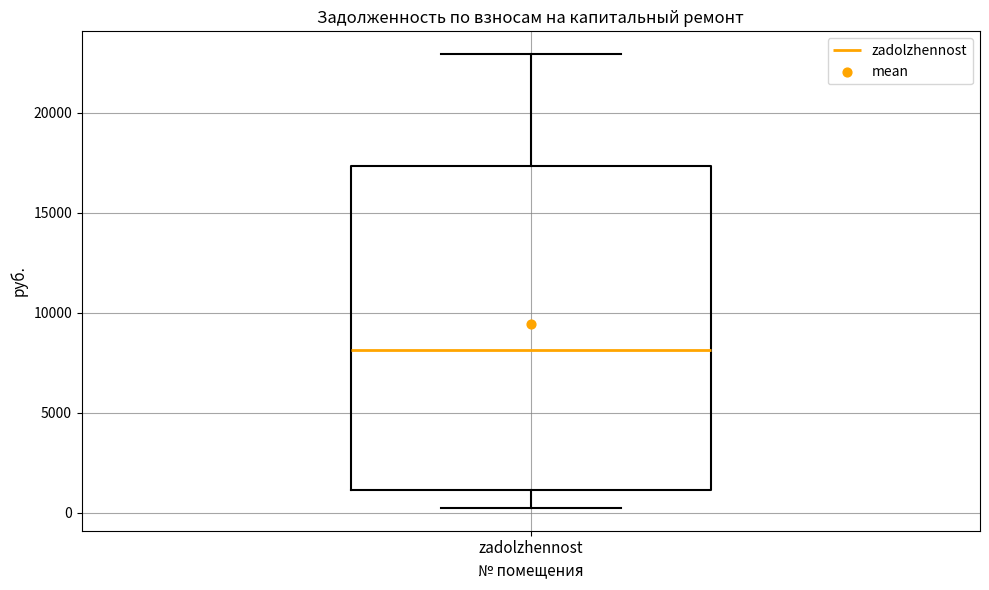

Read this box plot against the y-axis: the position of the median line, the range covered by the box, and the ends of both whiskers. The values are not printed on the chart, so give them approximately, as read against the axis.

median 8000, box 1000 to 17500, whiskers 0 to 23000